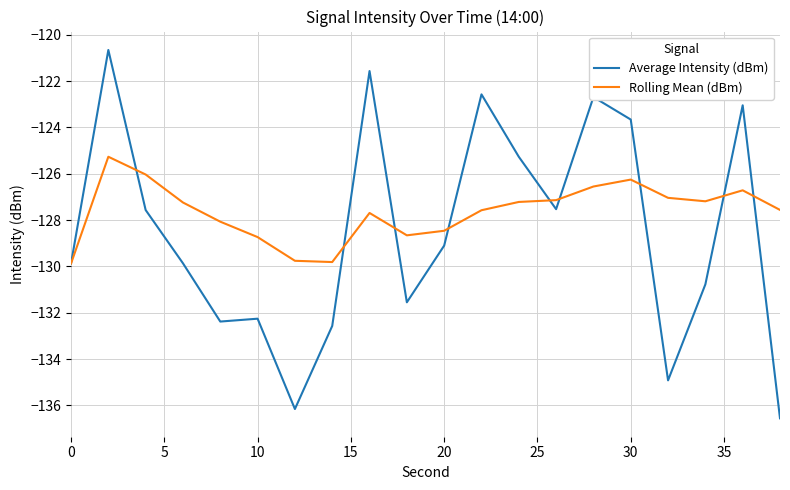

What is the minimum value for Average Intensity (dBm)?

-136.6